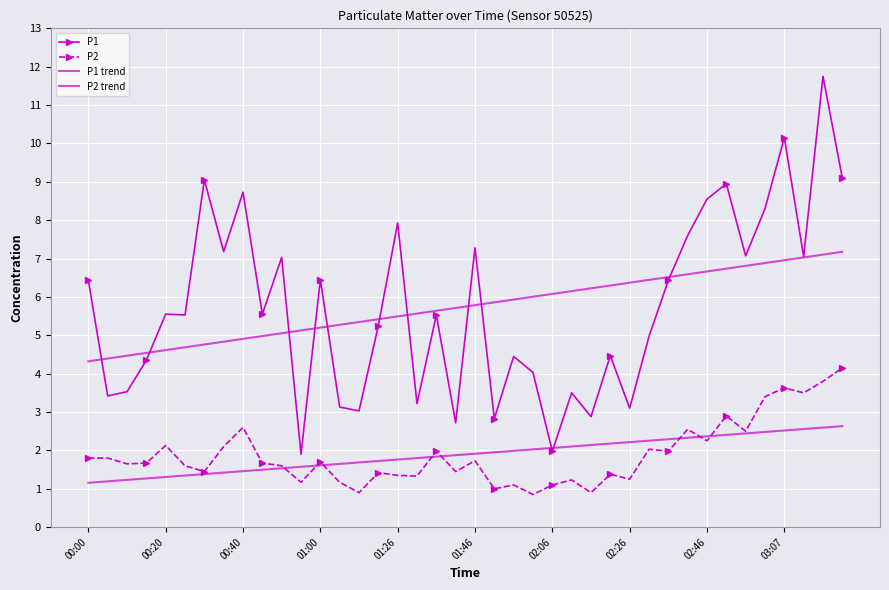

Is this an area chart (filled region under the line)?

No